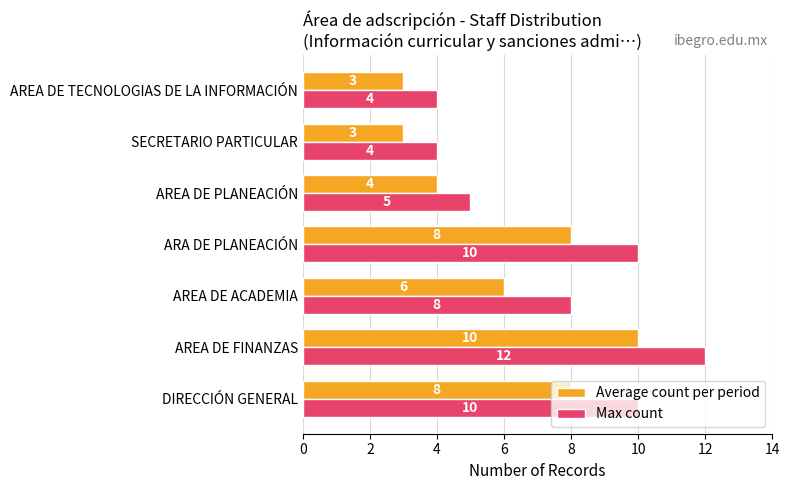

Which series has the largest total across all categories?

Max count